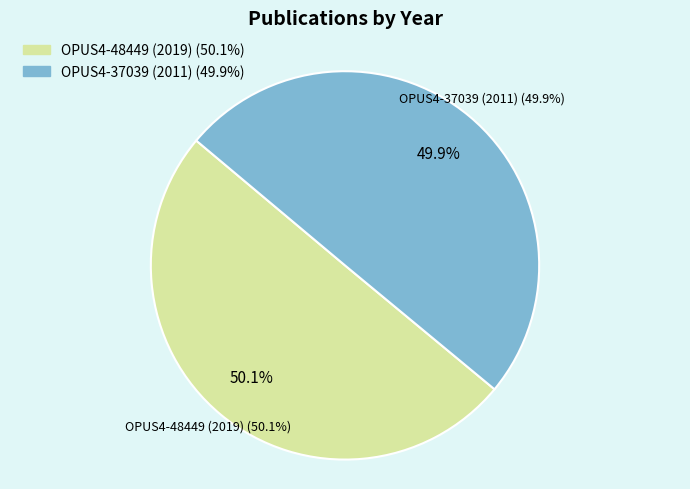

To the nearest percent, what is the combined percentage of OPUS4-48449 (2019) and OPUS4-37039 (2011)?

100%